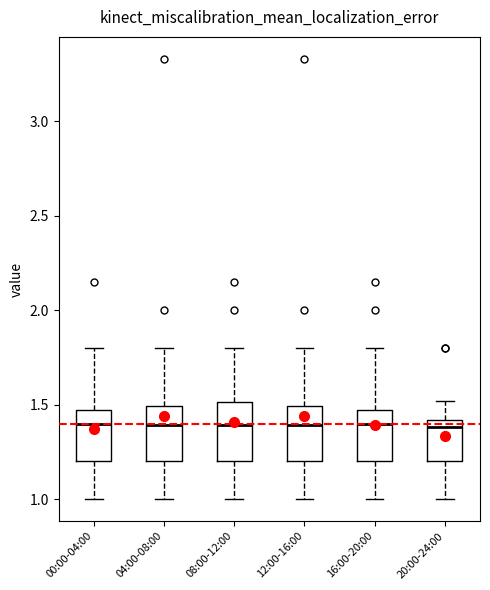

Reading left to right, read every box against the y-axis: the position of its median line, the range the box covers, and the ends of its whiskers. The values are not printed on the chart, so give them approximately, as read against the axis.

00:00-04:00: median 1.40, box 1.20 to 1.45, whiskers 1.00 to 1.80
04:00-08:00: median 1.40, box 1.20 to 1.50, whiskers 1.00 to 1.80
08:00-12:00: median 1.40, box 1.20 to 1.50, whiskers 1.00 to 1.80
12:00-16:00: median 1.40, box 1.20 to 1.50, whiskers 1.00 to 1.80
16:00-20:00: median 1.40, box 1.20 to 1.45, whiskers 1.00 to 1.80
20:00-24:00: median 1.40 (just below the box's upper edge), box 1.20 to 1.40, whiskers 1.00 to 1.50